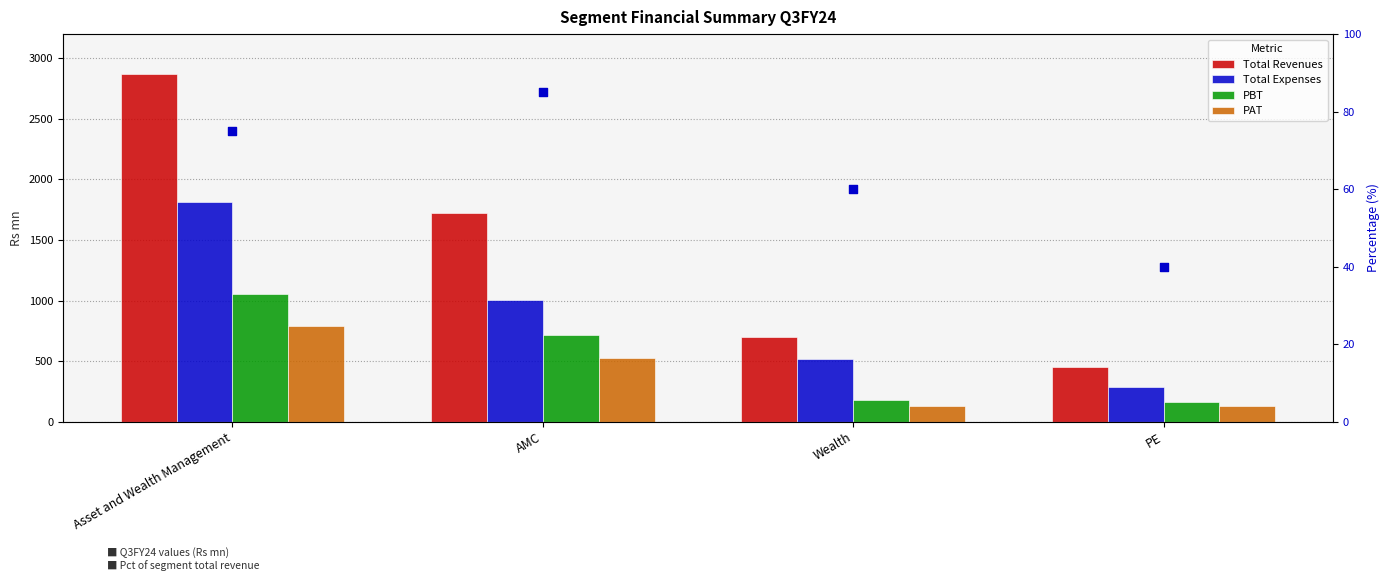

Which series reaches the minimum Y coordinate?

pct rank